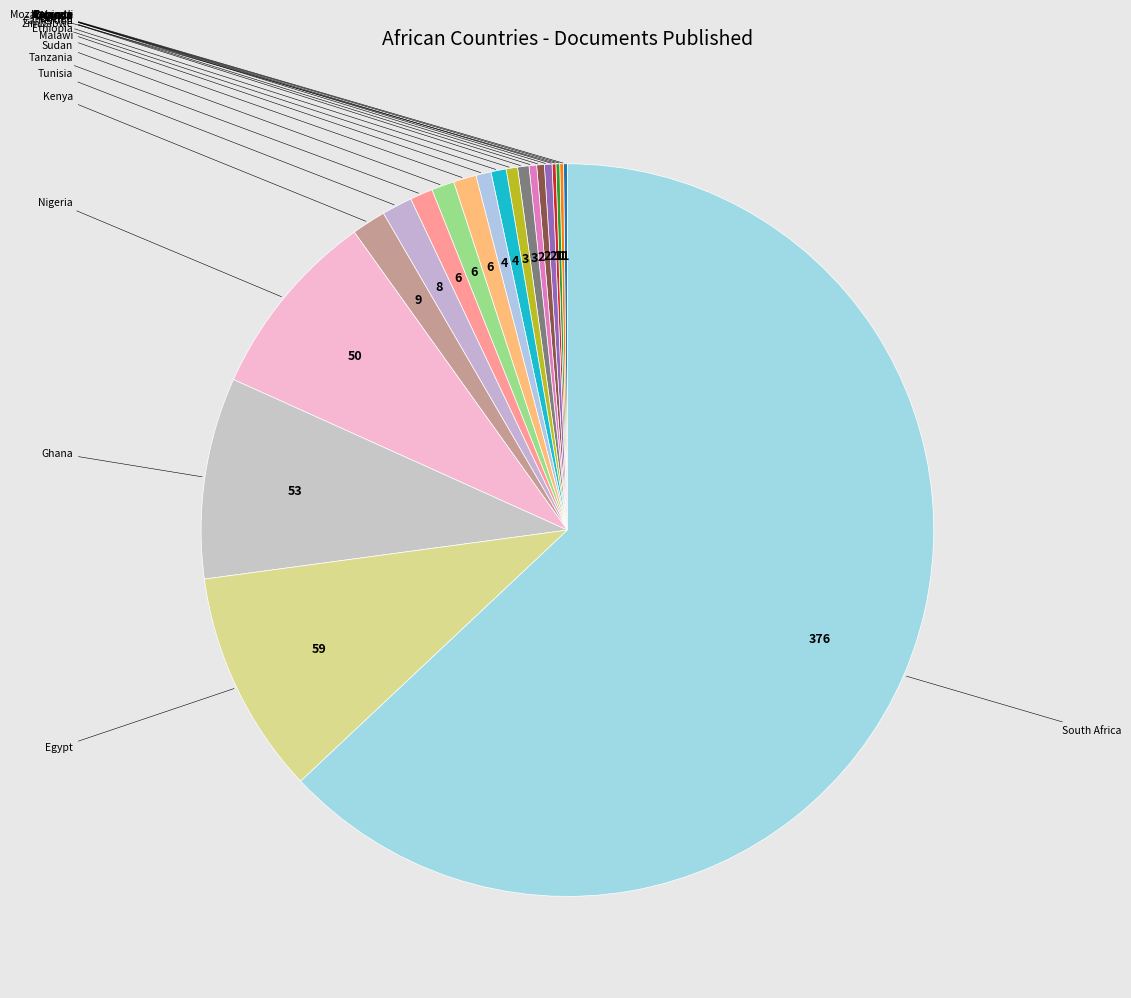

Approximately how many times larger is the value at Nigeria compared to South Africa?

0.1